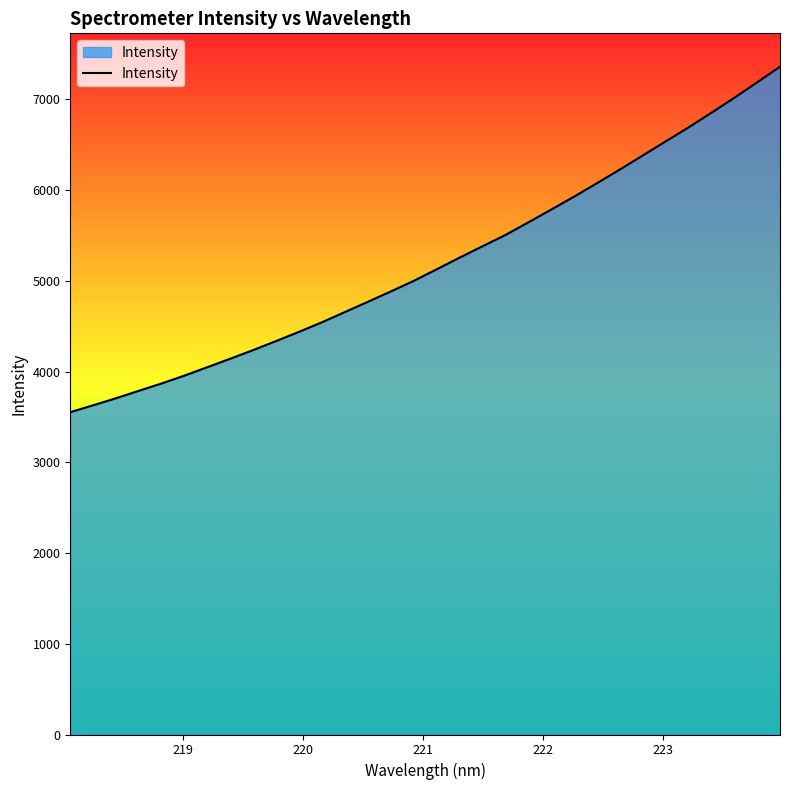

What is the maximum value shown in the chart?

7359.4